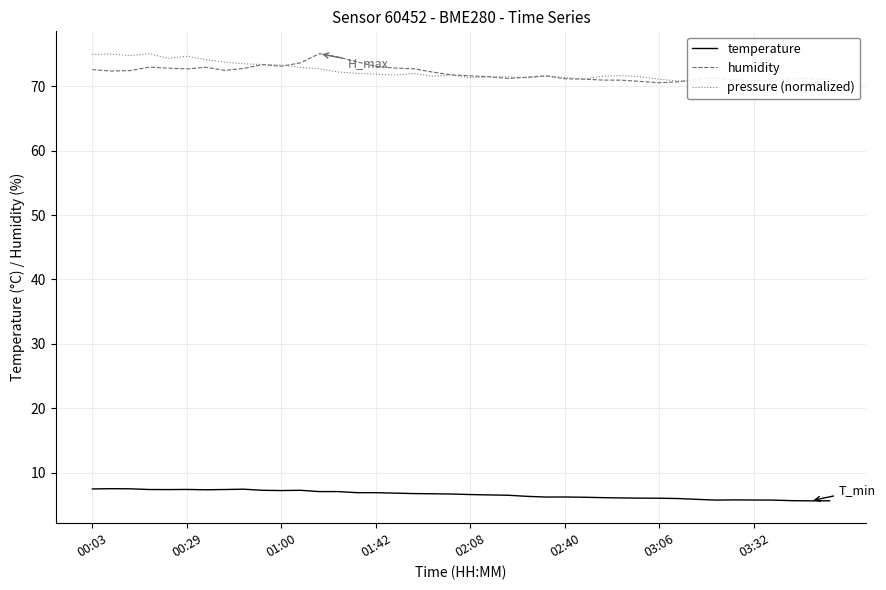

How many times do pressure (normalized) and humidity cross each other?

5